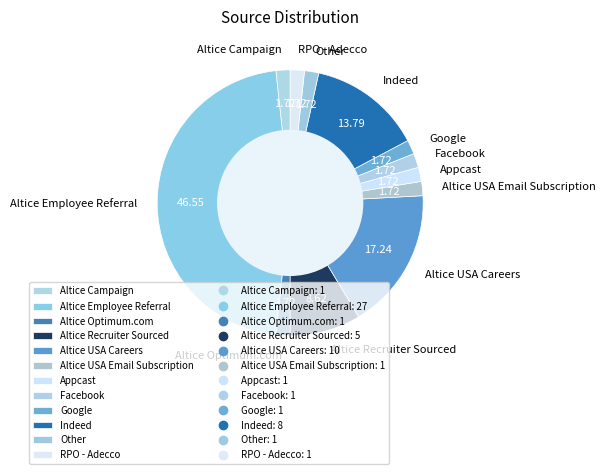

What is the ratio of the value at Altice Recruiter Sourced to the value at Altice Campaign?

5.0